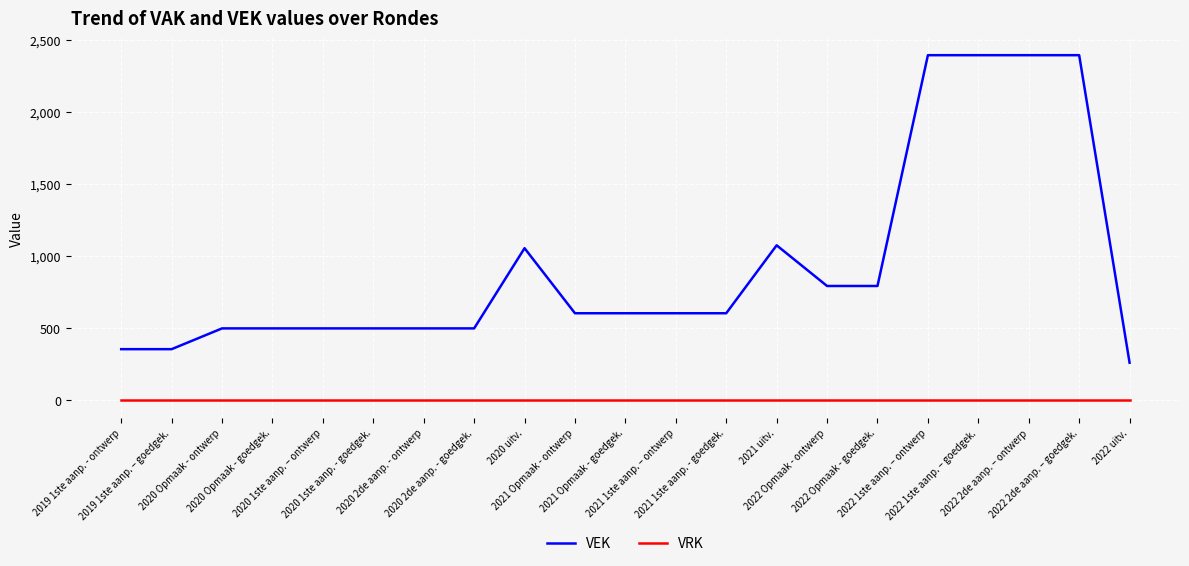

Reading right to left, transcribe all the data shown in this chart.

VEK: 261	2393	2393	2393	2393	793	793	1075	604	604	604	604	1055	499	499	499	499	499	499	355	355
VRK: 0	0	0	0	0	0	0	0	0	0	0	0	0	0	0	0	0	0	0	0	0